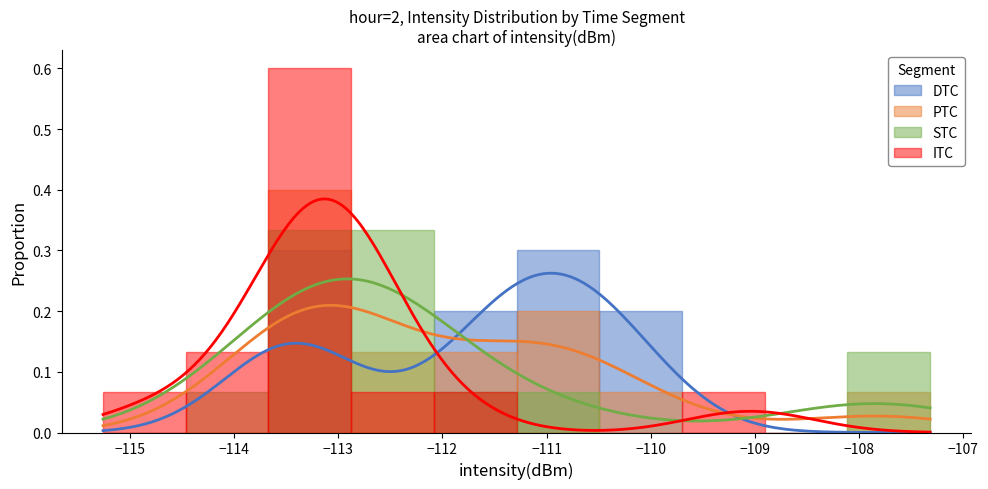

What are all the series names shown in the legend?

DTC, PTC, STC, ITC